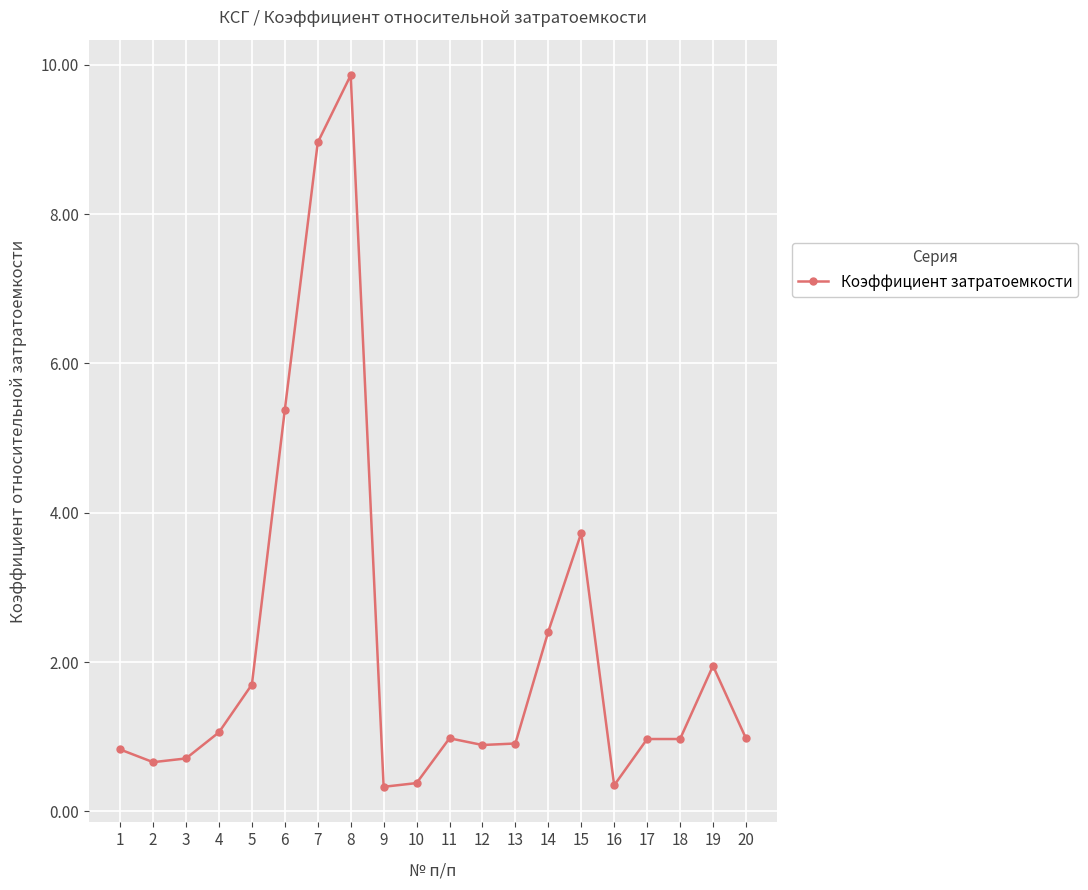

What is the change in value from 7 to 11?

-8.0